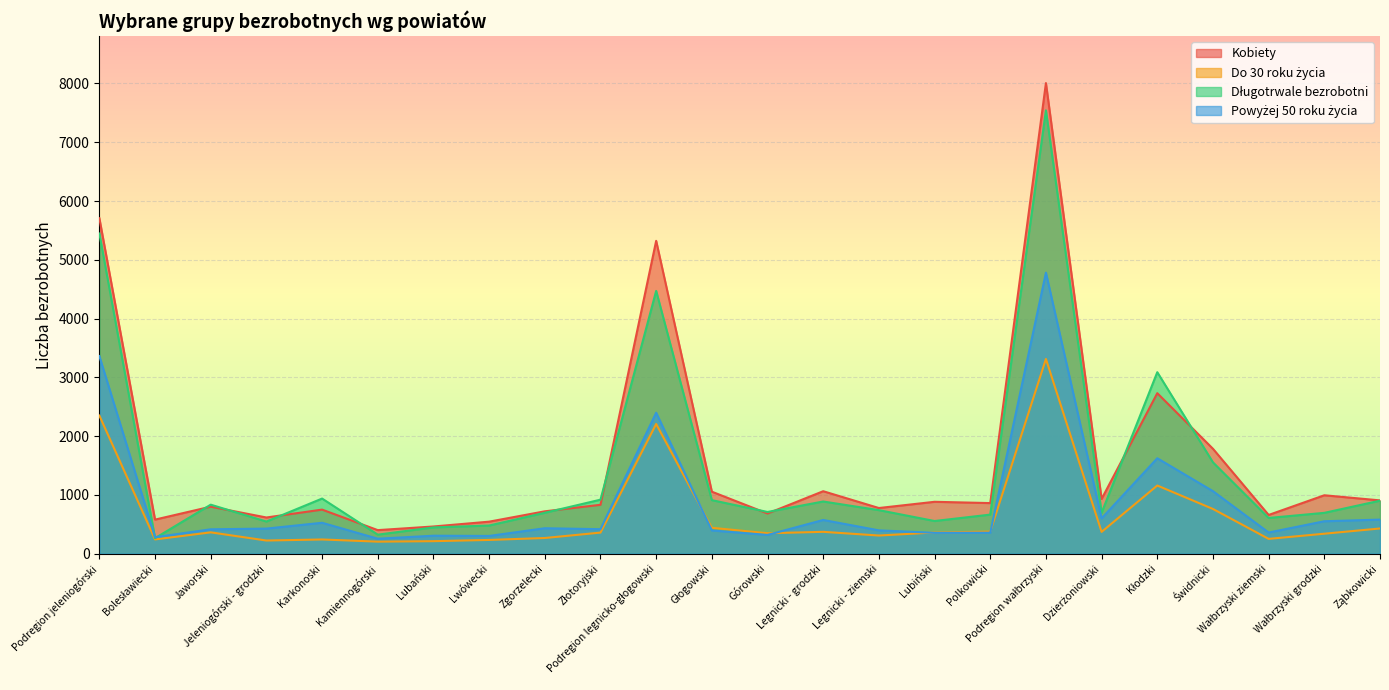

Between which two adjacent categories do Długotrwale bezrobotni and Powyżej 50 roku życia first intersect?

Podregion jeleniogórski and Bolesławiecki